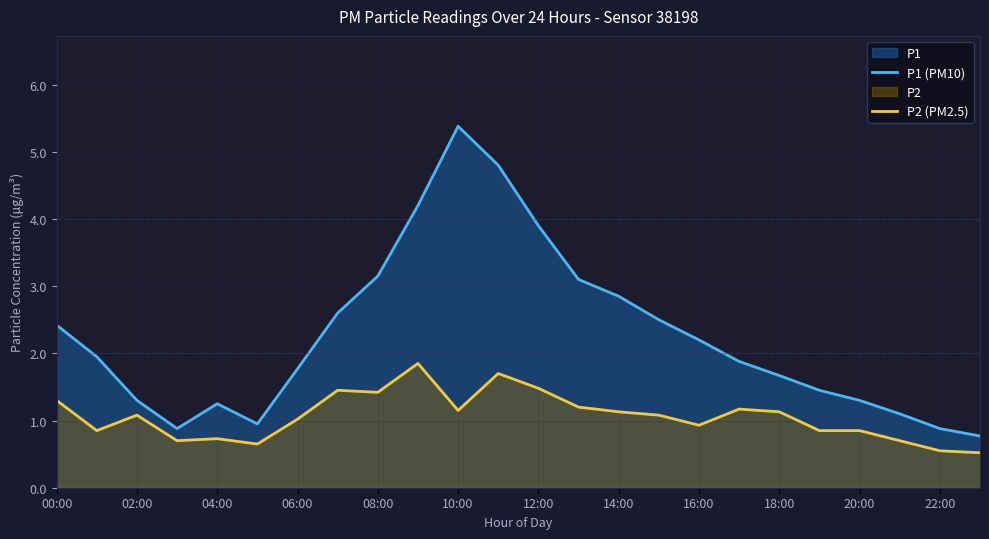

Which series has the largest range (max minus min)?

P1 (PM10)